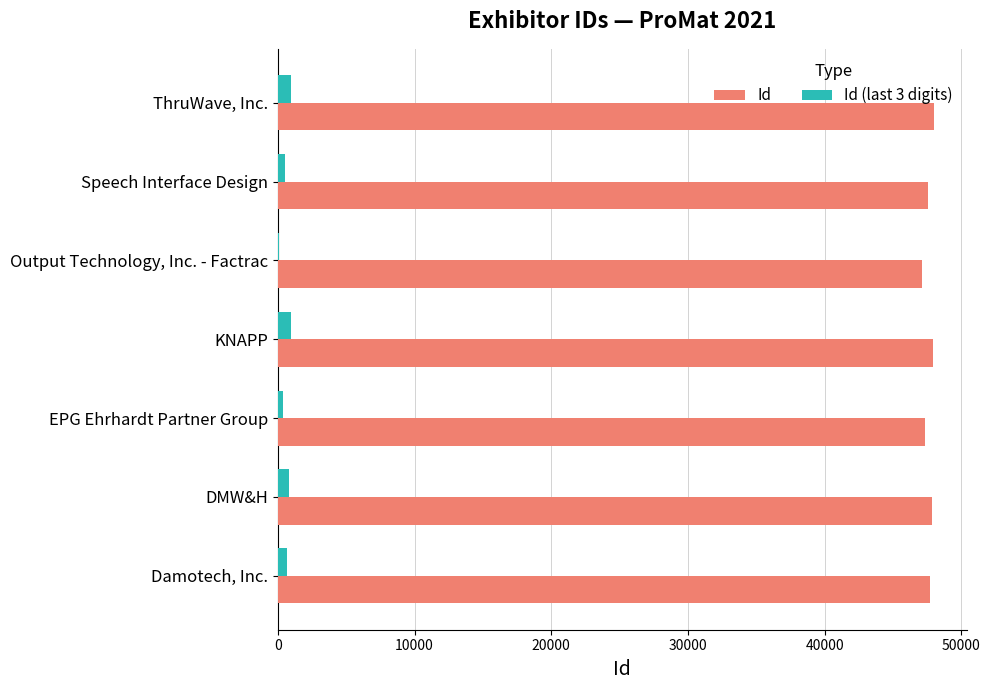

Which series has the largest total across all categories?

Id